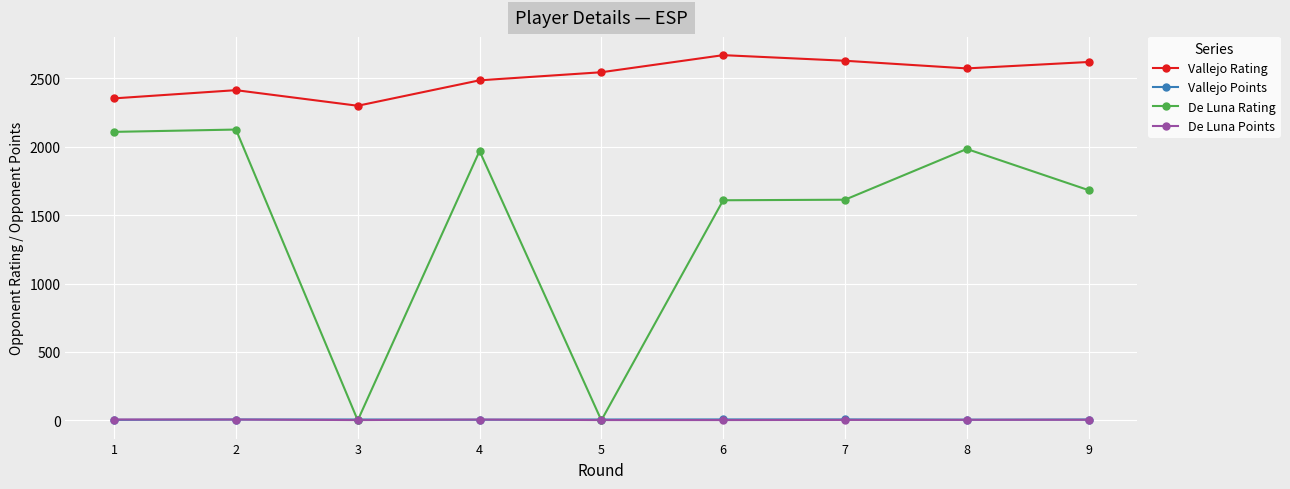

The value of Vallejo Rating at 4 is 2486.0. True or false?

True